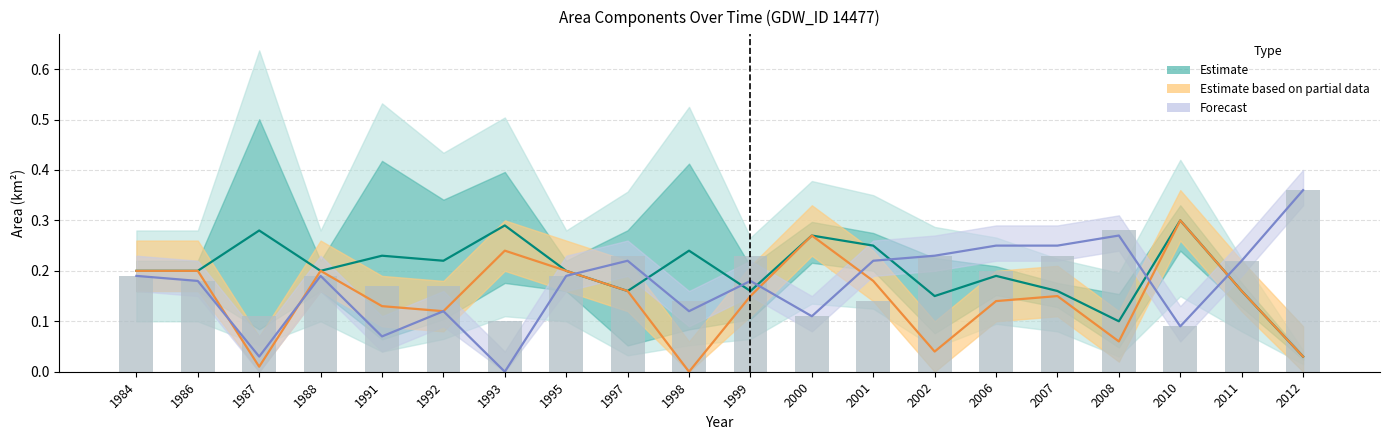

Reading left to right, extract all data points from this chart.

waterArea: 0.2	0.2	0.3	0.2	0.2	0.2	0.3	0.2	0.2	0.2	0.2	0.3	0.2	0.1	0.2	0.2	0.1	0.3	0.2	0.0
origWaterArea: 0.2	0.2	0.0	0.2	0.1	0.1	0.2	0.2	0.2	0.0	0.1	0.3	0.2	0.0	0.1	0.1	0.1	0.3	0.2	0.0
origlandArea: 0.2	0.2	0.0	0.2	0.1	0.1	0.0	0.2	0.2	0.1	0.2	0.1	0.2	0.2	0.2	0.2	0.3	0.1	0.2	0.4
landArea: 0.2	0.2	0.1	0.2	0.2	0.2	0.1	0.2	0.2	0.1	0.2	0.1	0.1	0.2	0.2	0.2	0.3	0.1	0.2	0.4